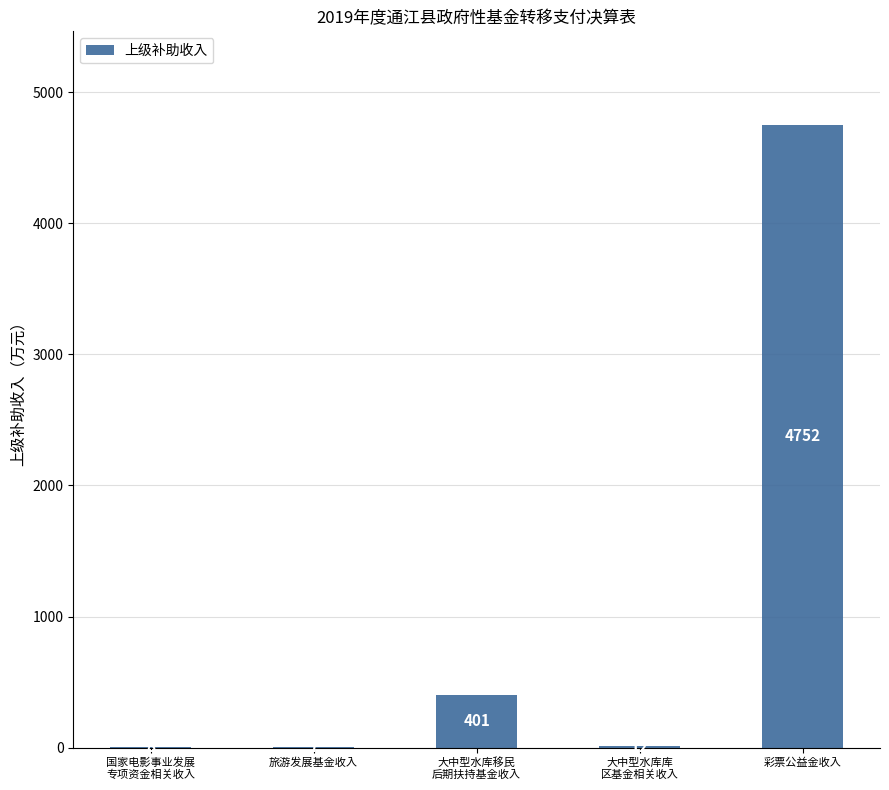

Count the number of data series in this chart.

1